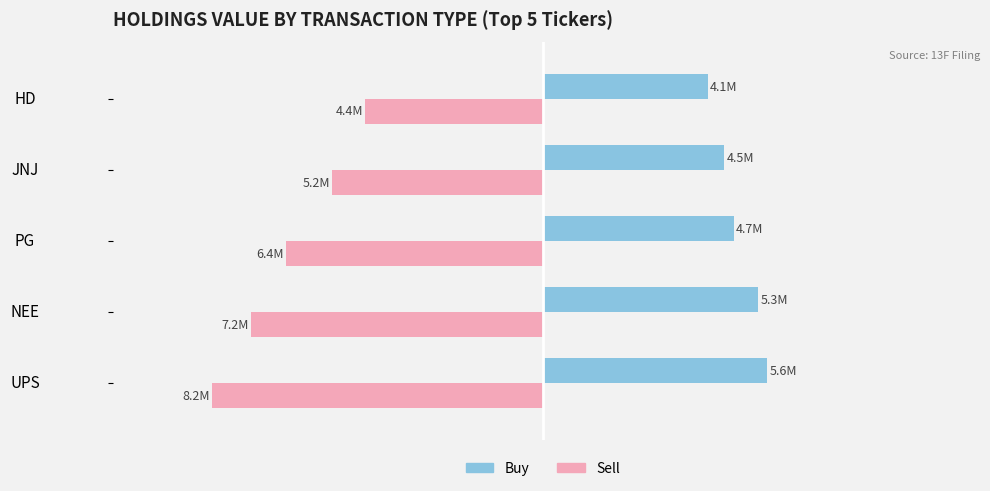

What are all the series names shown in the legend?

Buy, Sell